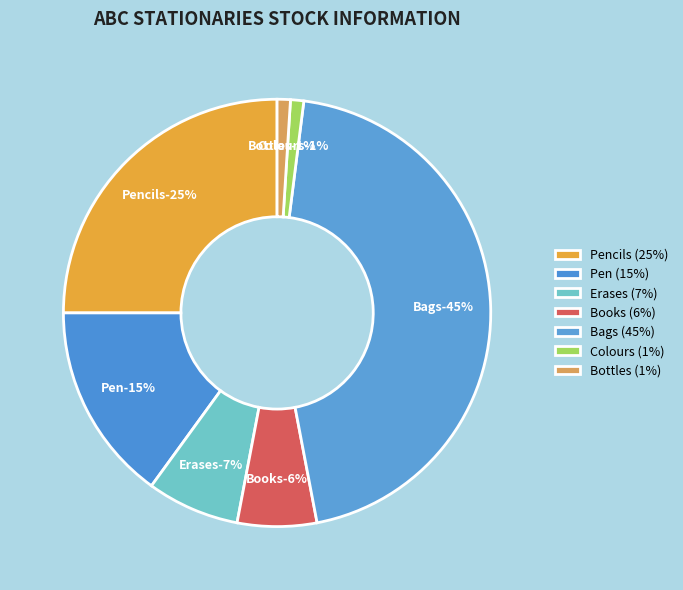

The Pen slice represents 15% of the pie. True or false?

True